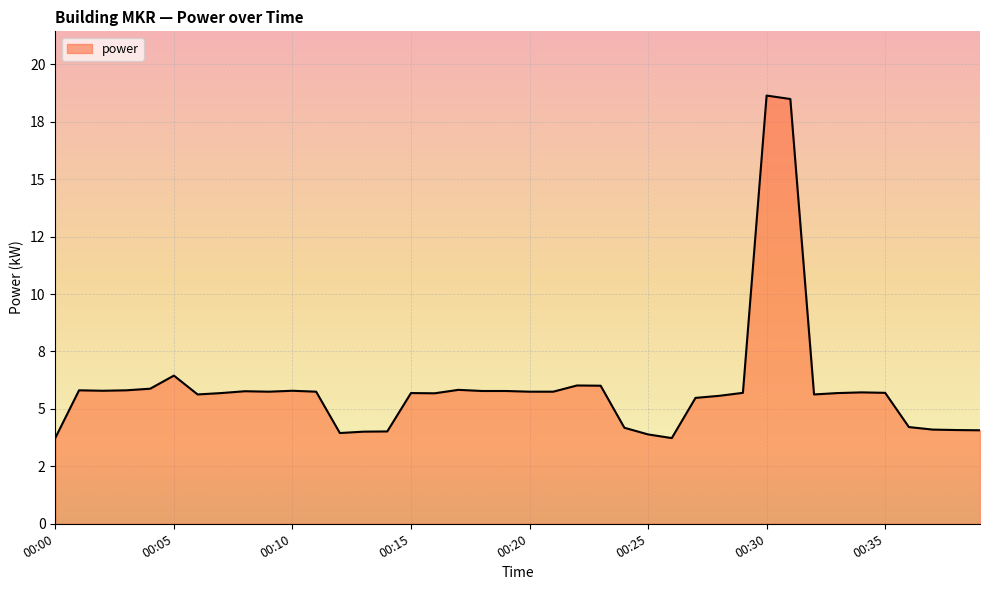

Does the chart have visible grid lines?

Yes